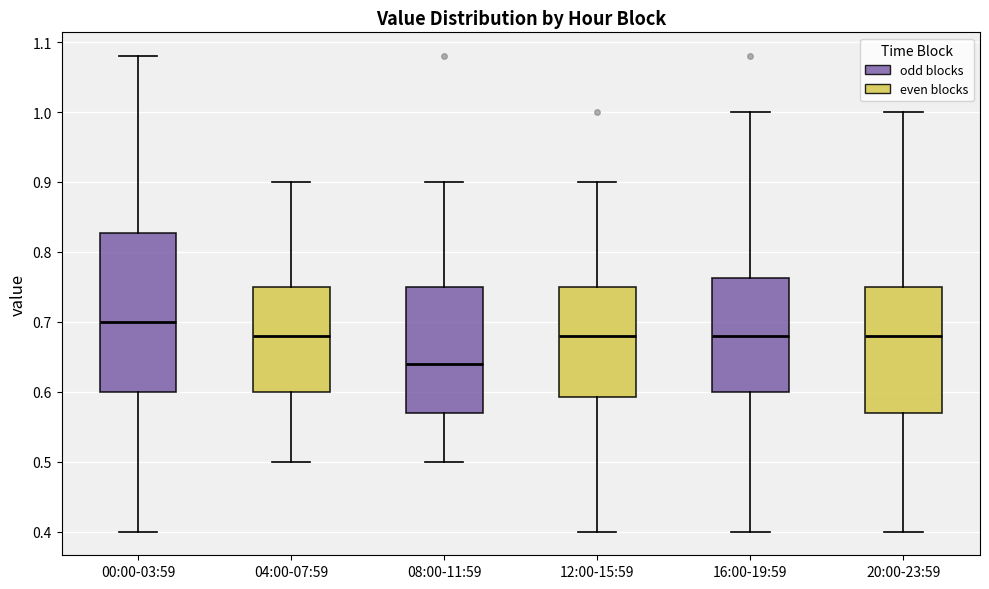

Which box is the tallest, from its lower edge to its upper edge?

00:00-03:59